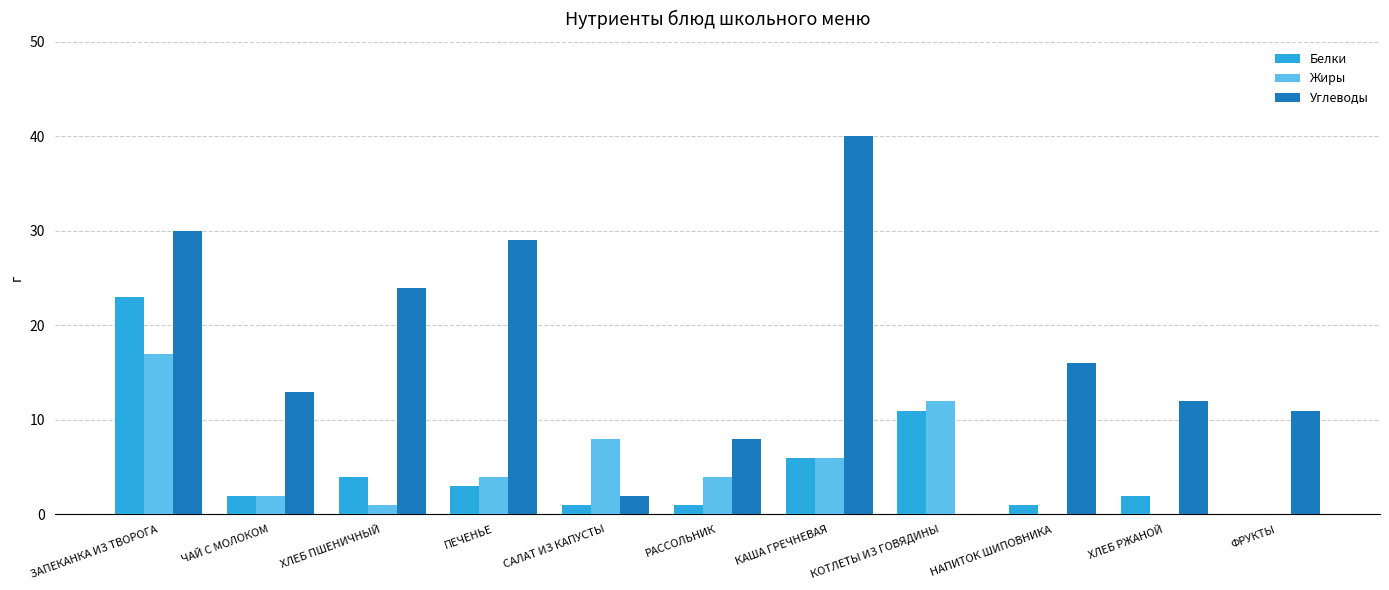

What is the average value of the Белки series?

5